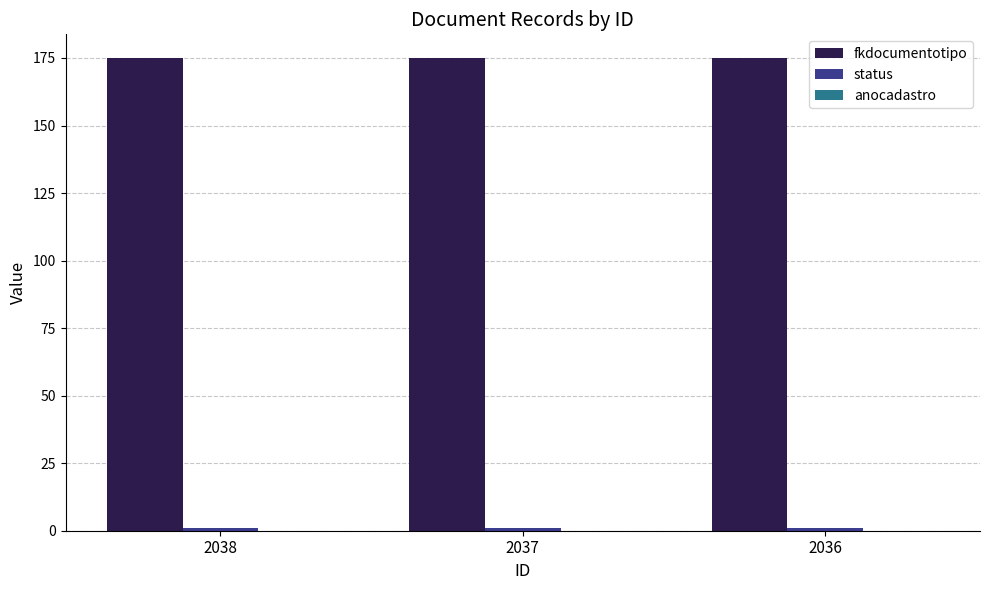

At how many categories does at least one series exceed 42?

3